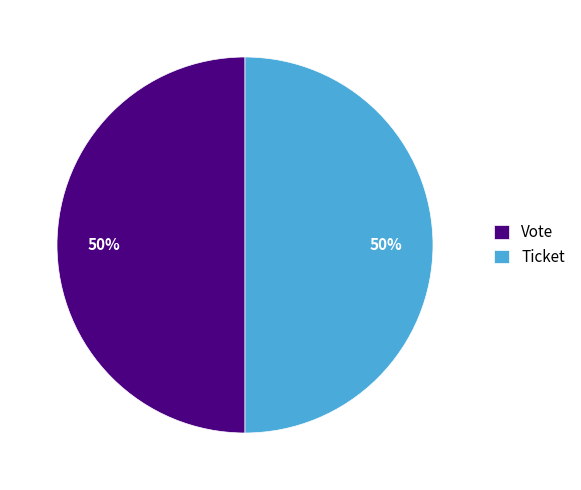

True or false: Ticket accounts for 50% of the total.

True